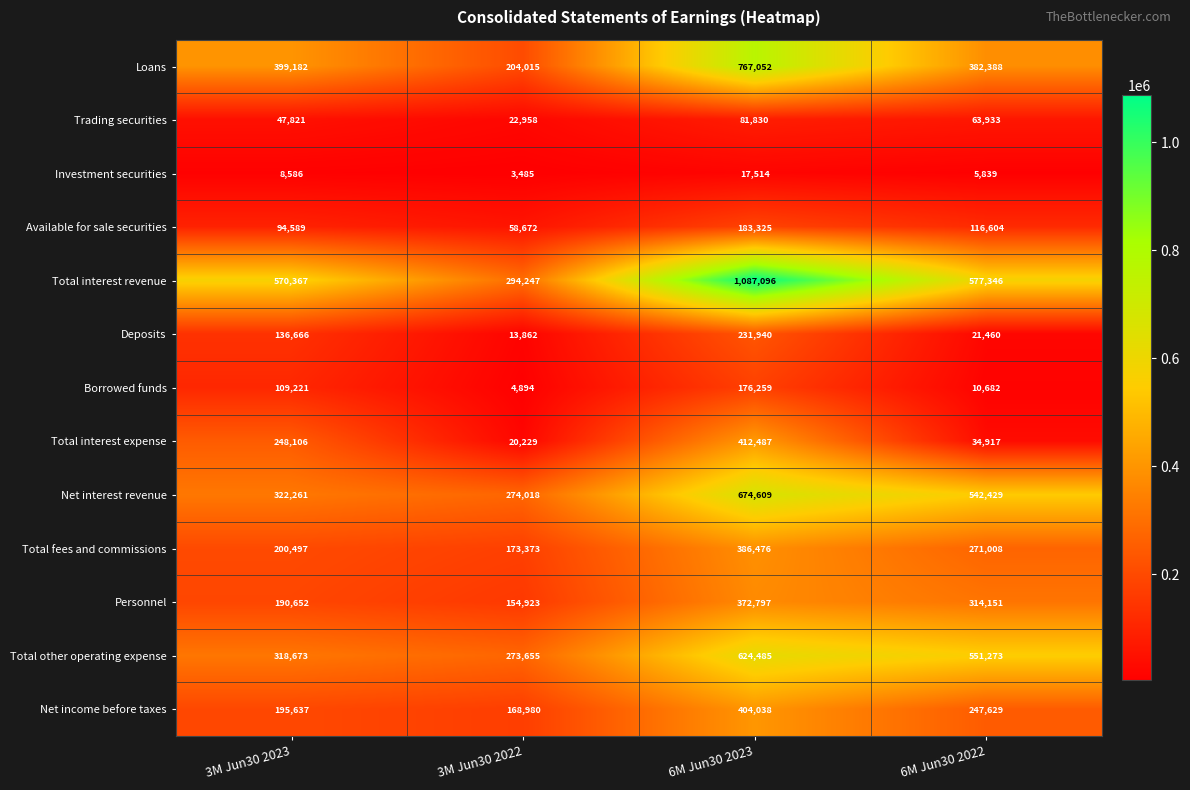

At which label does Net income before taxes reach its minimum?

3M Jun30 2022